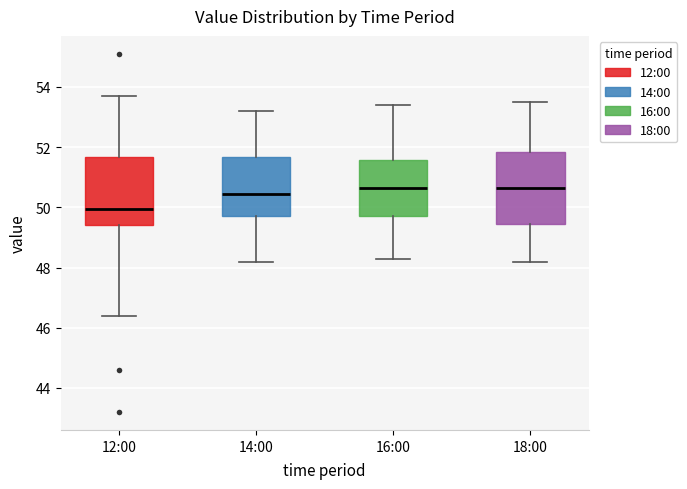

Where does the upper whisker of the box for 16:00 end on the y-axis? The values are not printed on the chart, so give them approximately, as read against the axis.

53.4